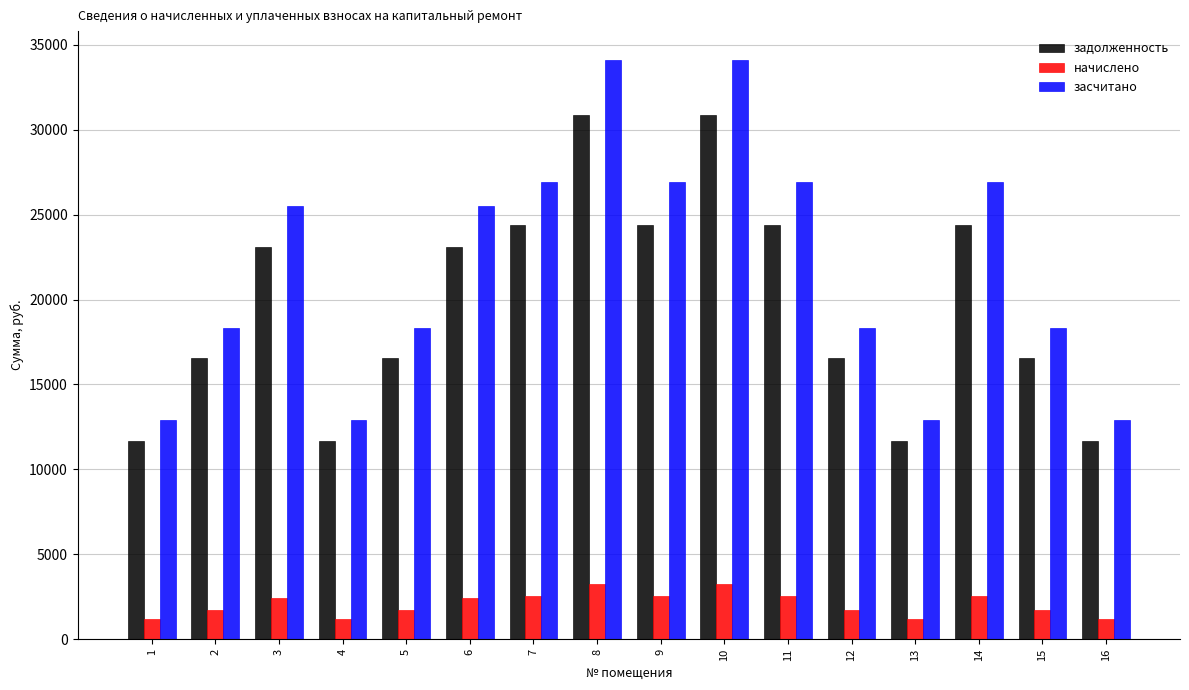

Which series changed the most between 10 and 13?

засчитано